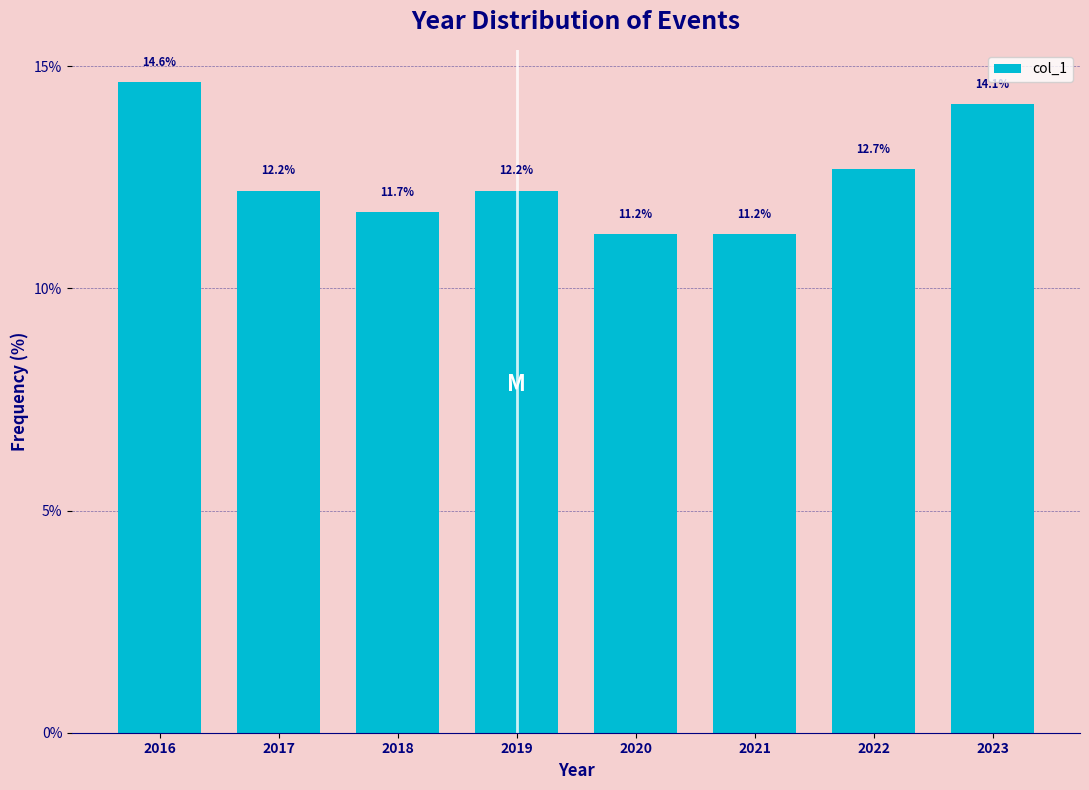

Reading right to left, what are all the values shown in this chart?

14.1	12.7	11.2	11.2	12.2	11.7	12.2	14.6